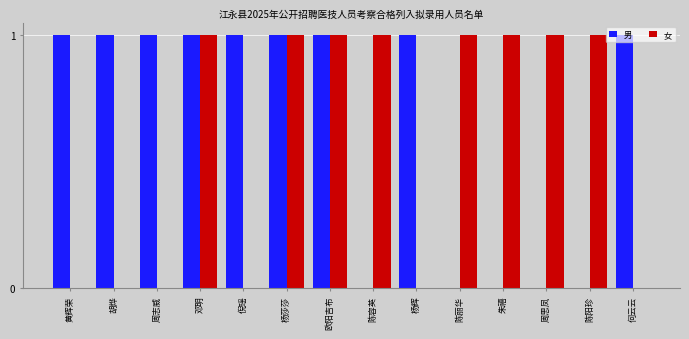

Are the bars horizontal?

No